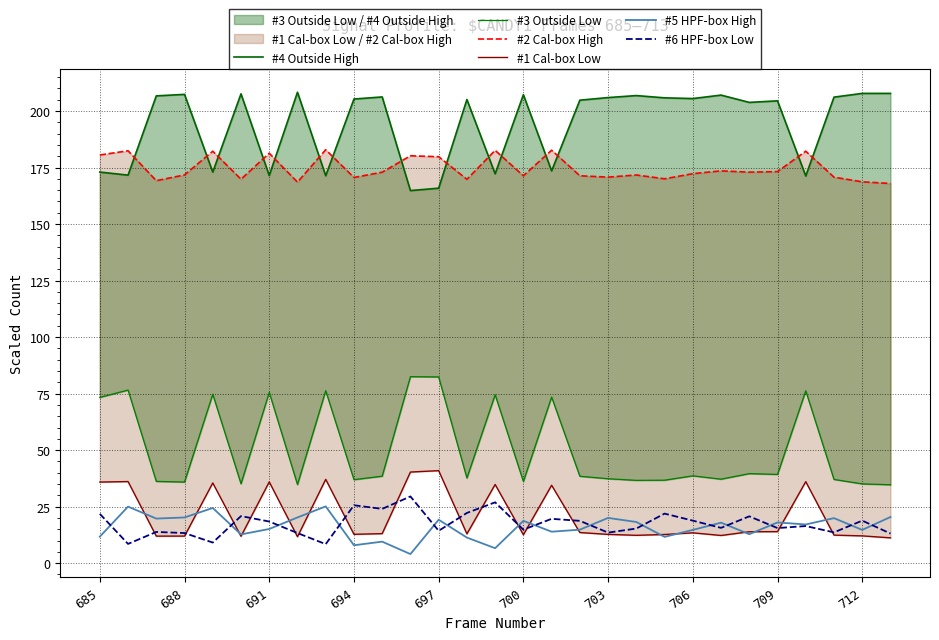

The value of #6 HPF-box Low at 691 is 18.4. True or false?

True